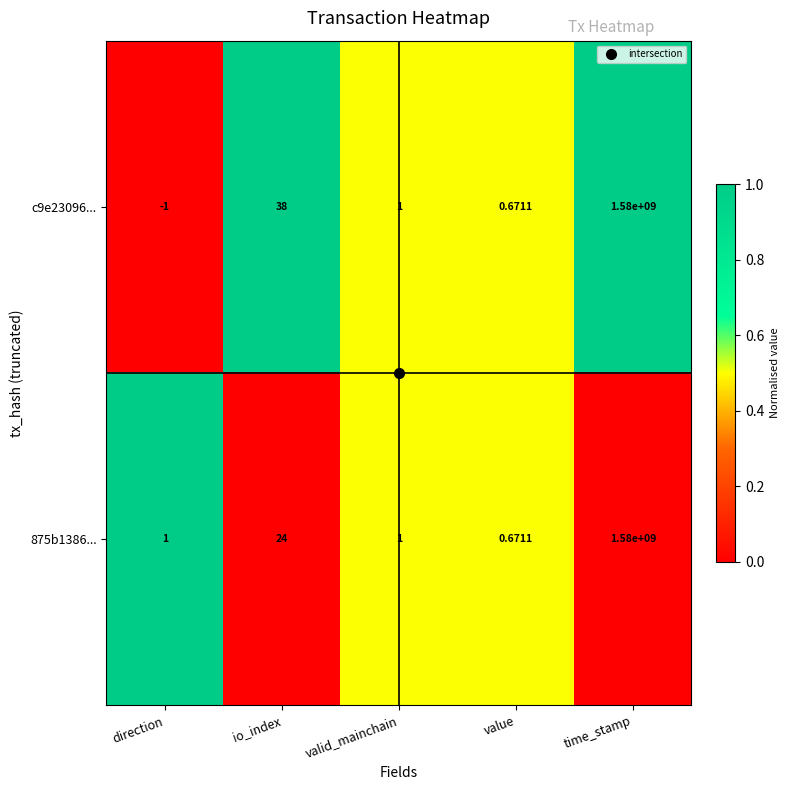

At which label does c9e23096... first exceed 1?

io_index